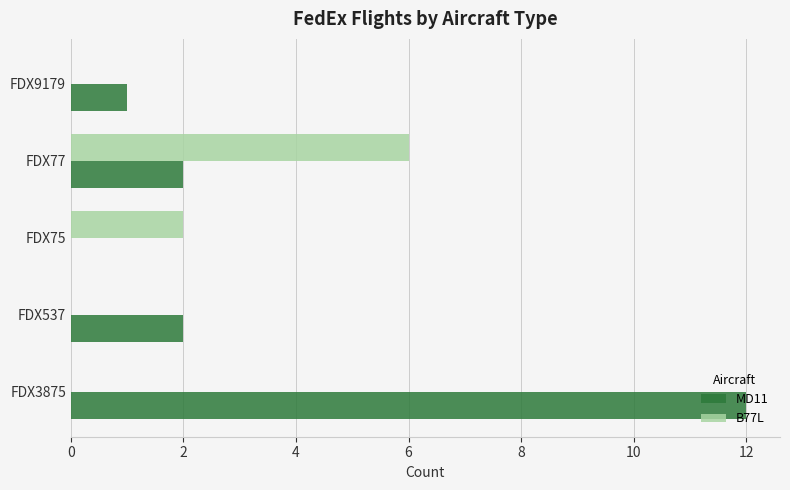

Which series changed the most between FDX537 and FDX77?

B77L